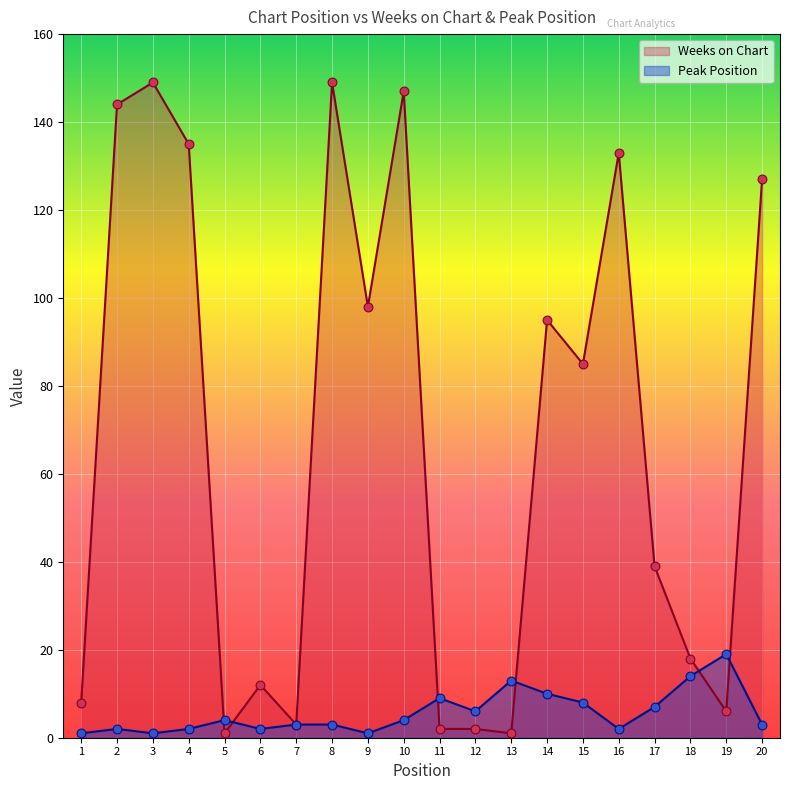

Which series has the widest spread of Y values?

Weeks on Chart